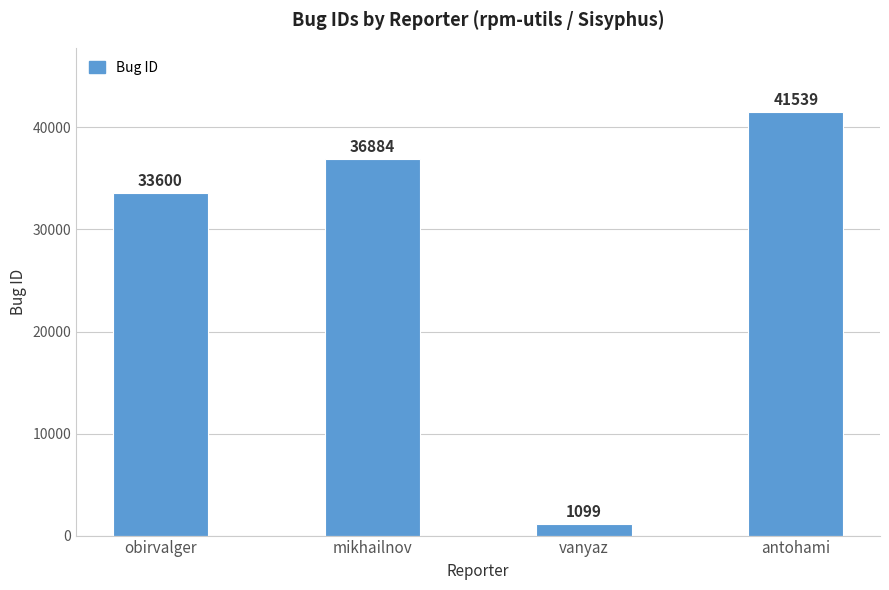

How many series are shown in this chart?

1